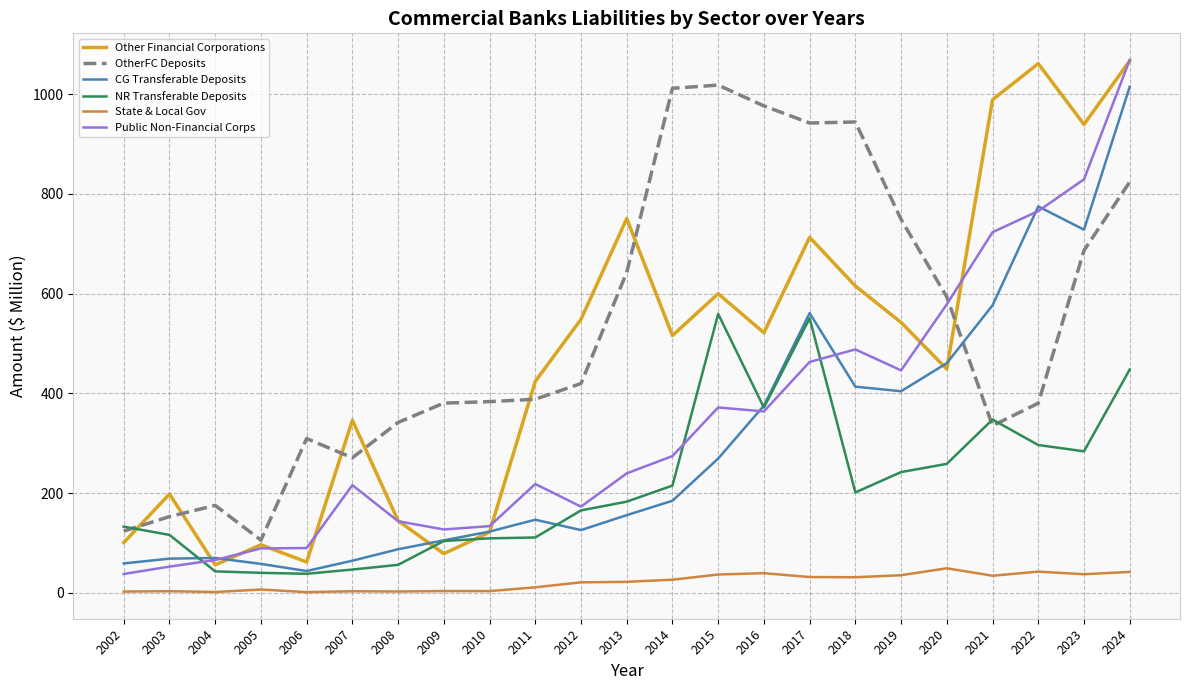

Which series ends up on top after the final intersection of OtherFC Deposits and CG Transferable Deposits?

CG Transferable Deposits